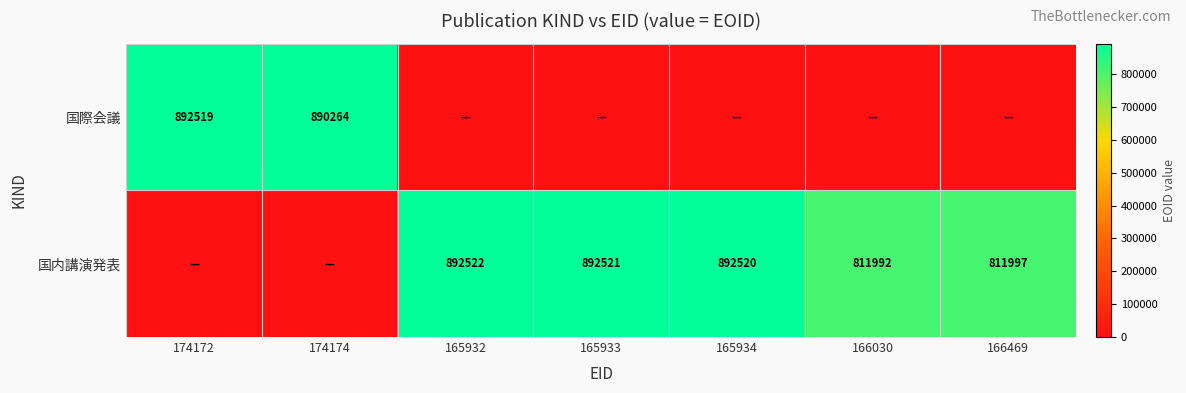

Is it true that 国際会議 equals 1319765 at 174172?

False